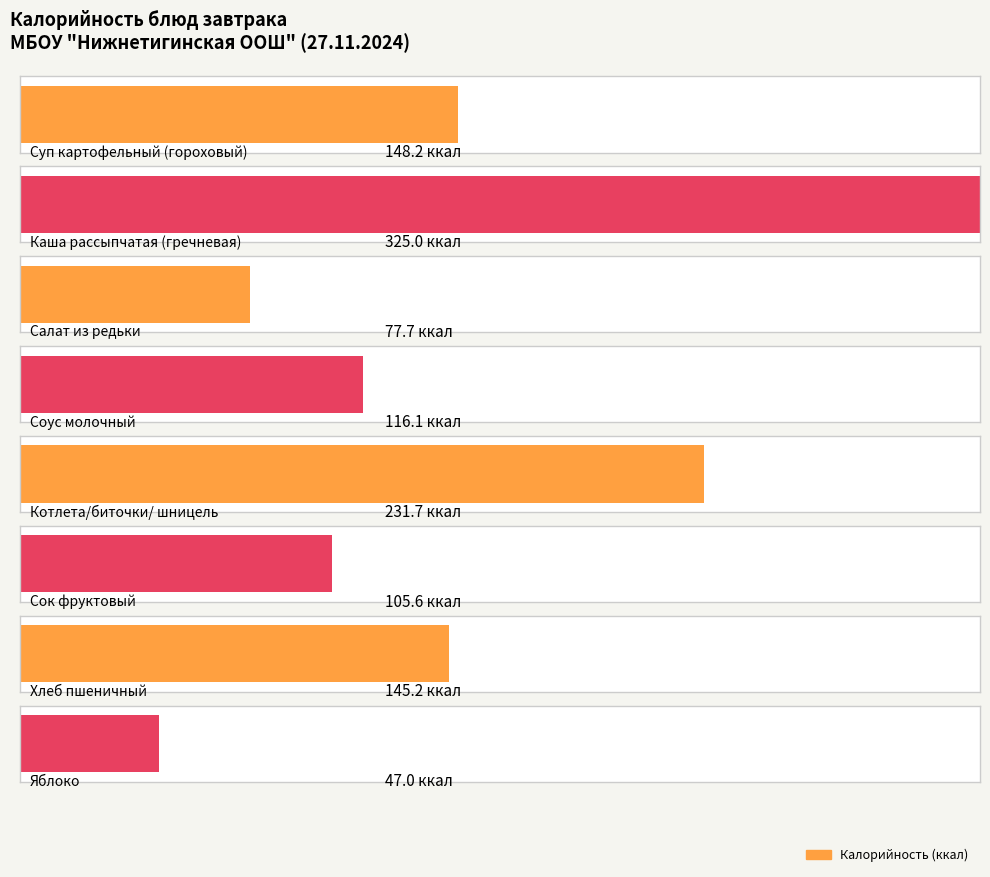

The chart shows a value of 39.2 at Салат из редьки. True or false?

False